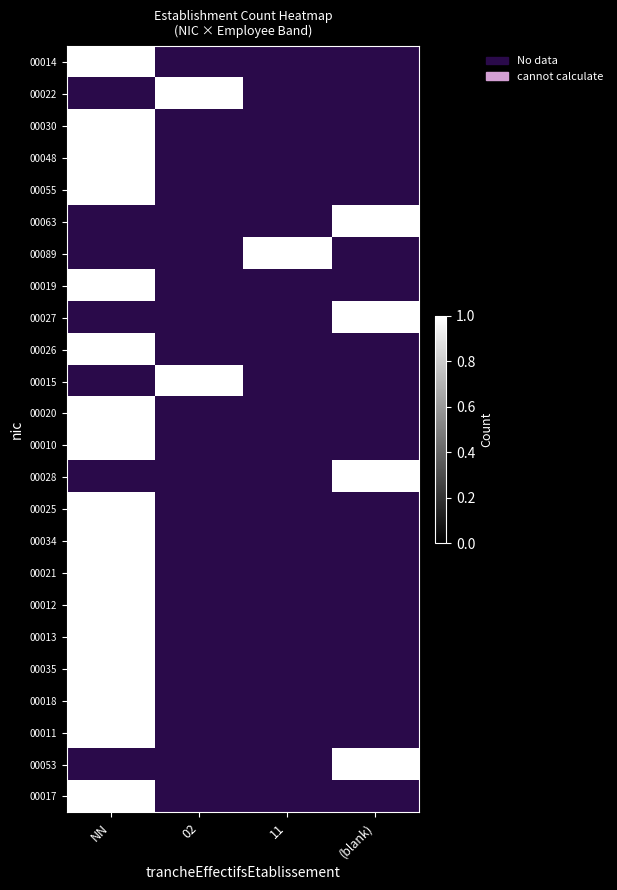

Count the number of categories in the chart.

4